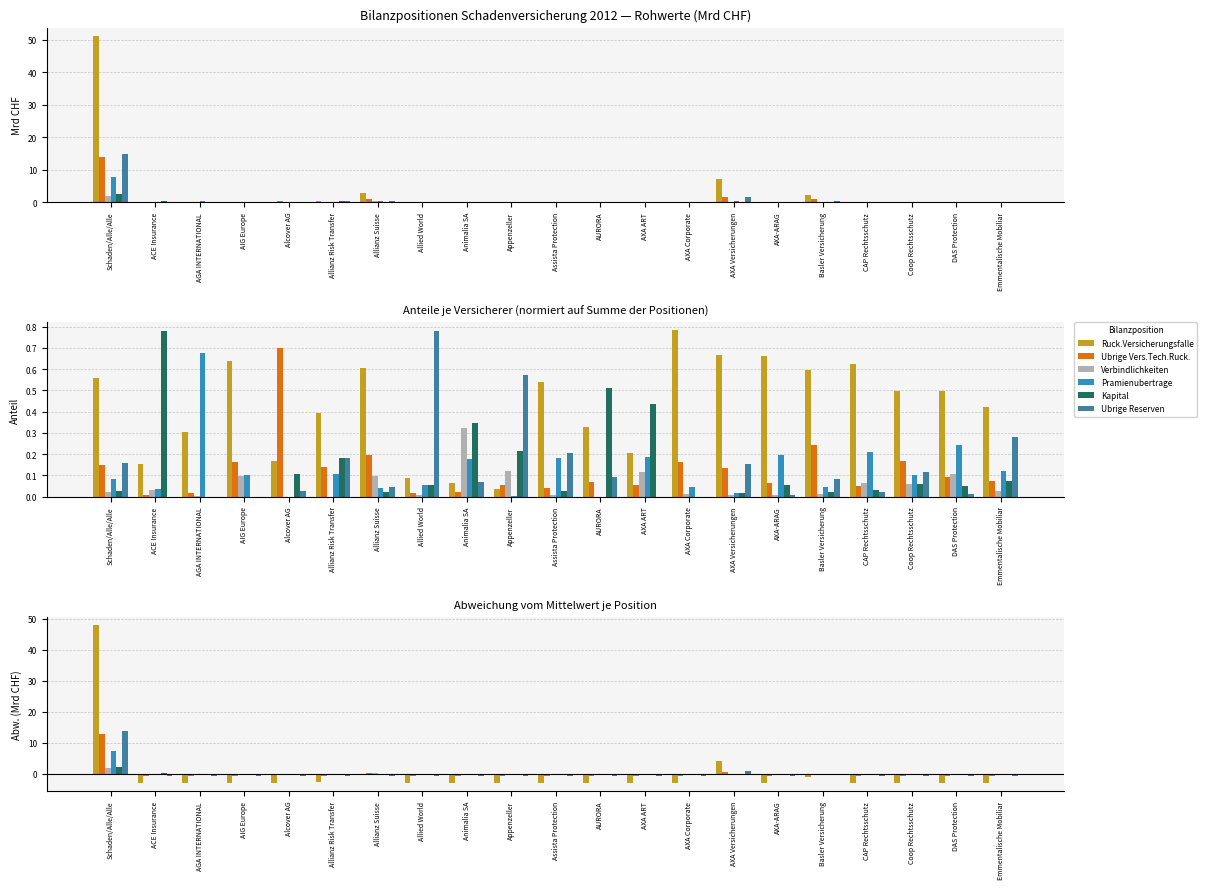

Reading left to right, what are all the values shown in this chart?

Ruck.Versicherungsfalle: 48.1	-3.0	-3.0	-2.9	-3.0	-2.6	-0.2	-3.1	-3.1	-3.1	-3.0	-3.1	-3.1	-3.0	4.1	-3.0	-1.0	-3.0	-3.0	-3.0	-3.0
Ubrige Vers.Tech.Ruck.: 12.9	-0.8	-0.8	-0.8	-0.5	-0.7	0.1	-0.8	-0.8	-0.8	-0.8	-0.8	-0.8	-0.8	0.6	-0.8	0.0	-0.8	-0.8	-0.8	-0.8
Verbindlichkeiten: 1.8	-0.1	-0.1	-0.1	-0.1	-0.1	0.3	-0.1	-0.1	-0.1	-0.1	-0.1	-0.1	-0.1	-0.0	-0.1	-0.1	-0.1	-0.1	-0.1	-0.1
Pramienubertrage: 7.3	-0.4	-0.2	-0.4	-0.4	-0.3	-0.2	-0.4	-0.4	-0.4	-0.4	-0.4	-0.4	-0.4	-0.2	-0.4	-0.3	-0.4	-0.4	-0.4	-0.4
Kapital: 2.2	0.1	-0.2	-0.2	-0.1	0.0	-0.1	-0.1	-0.2	-0.2	-0.2	-0.1	-0.1	-0.2	0.0	-0.1	-0.1	-0.2	-0.2	-0.2	-0.1
Ubrige Reserven: 13.9	-0.8	-0.8	-0.8	-0.8	-0.6	-0.6	-0.7	-0.8	-0.8	-0.8	-0.8	-0.8	-0.8	0.8	-0.8	-0.5	-0.8	-0.8	-0.8	-0.8